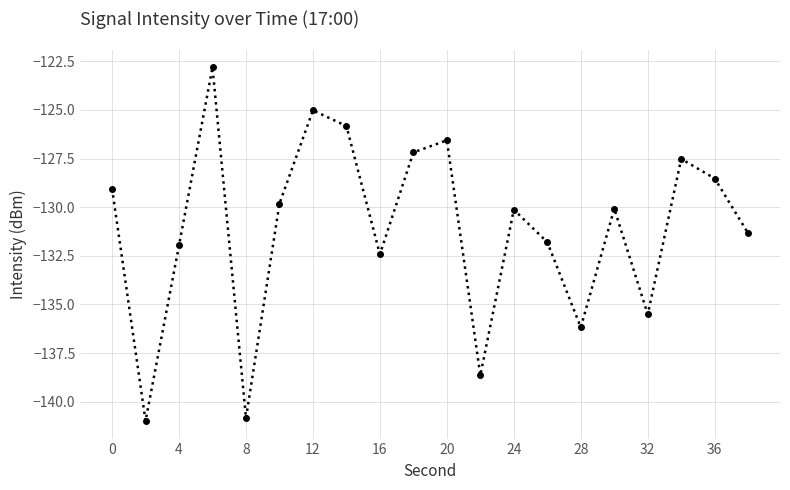

What is the smallest value displayed?

-141.0